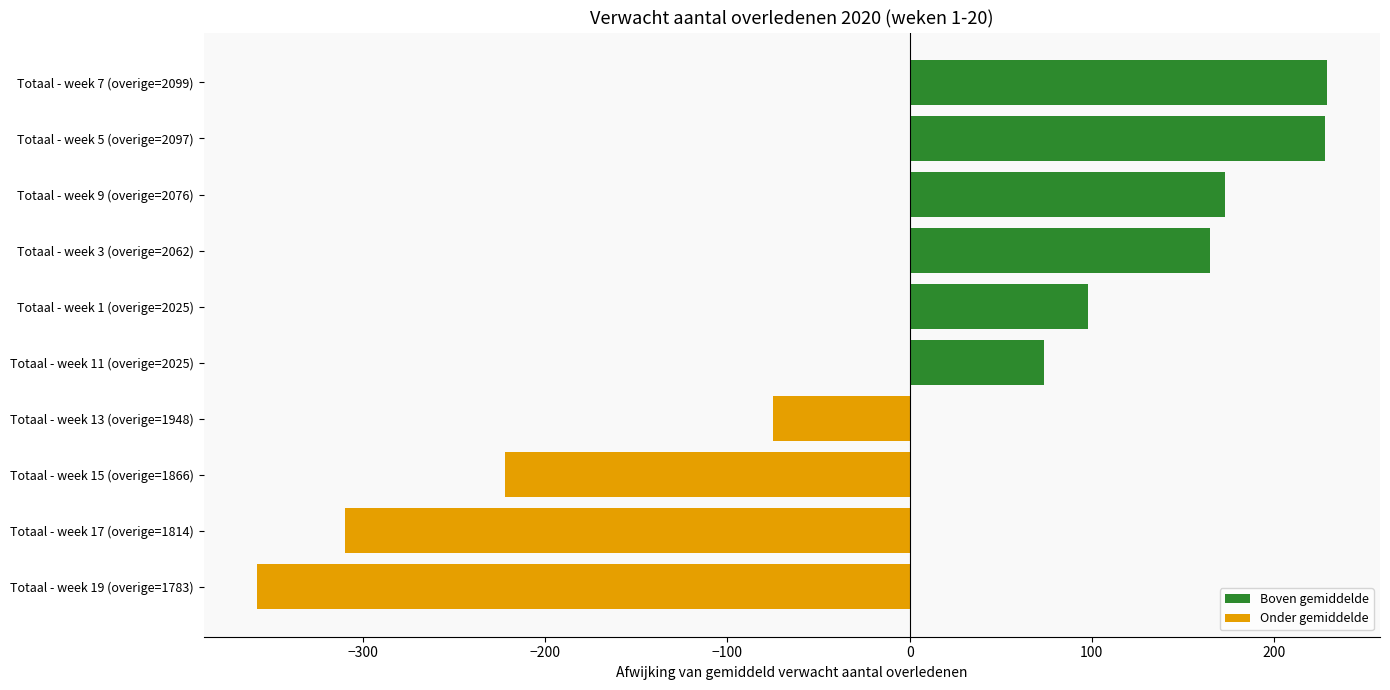

Reading left to right, list all the values displayed in this chart.

Boven gemiddelde: 0.0	0.0	0.0	0.0	73.8	97.8	164.8	172.8	227.8	228.8
Onder gemiddelde: -358.2	-310.2	-222.2	-75.2	0.0	0.0	0.0	0.0	0.0	0.0